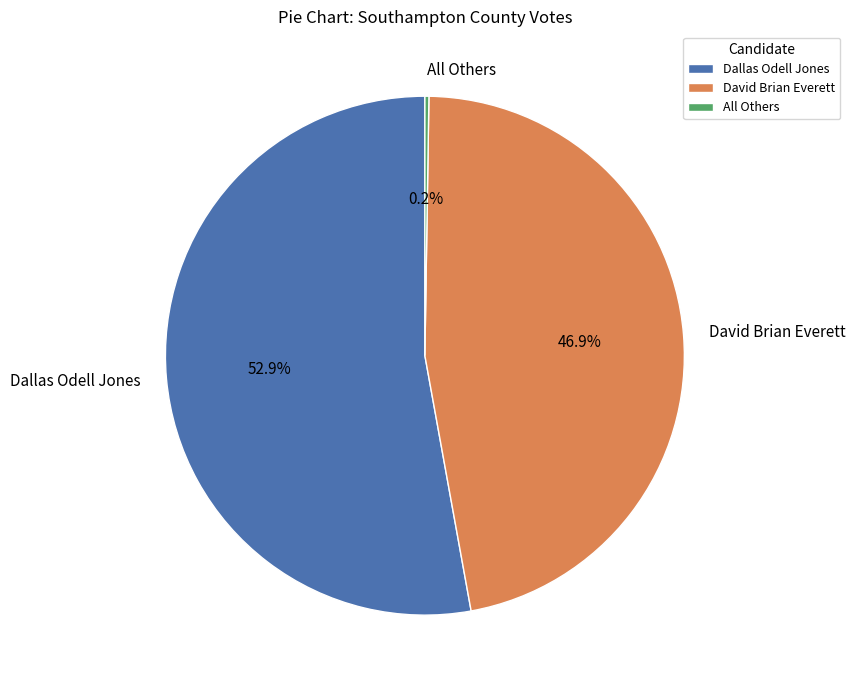

The David Brian Everett slice represents 47% of the pie. True or false?

True